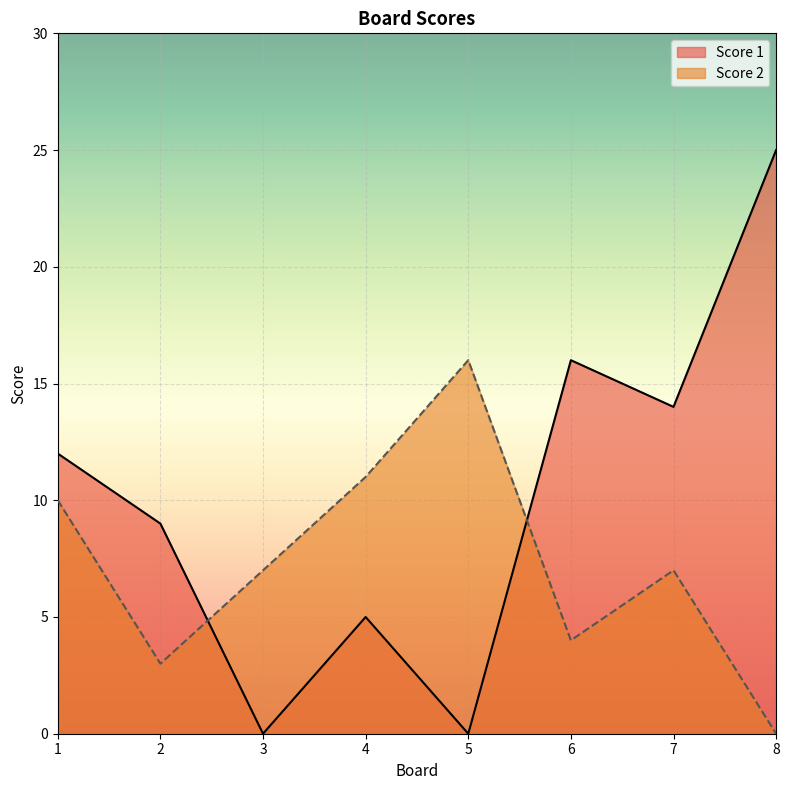

How many lines are shown in the chart?

2